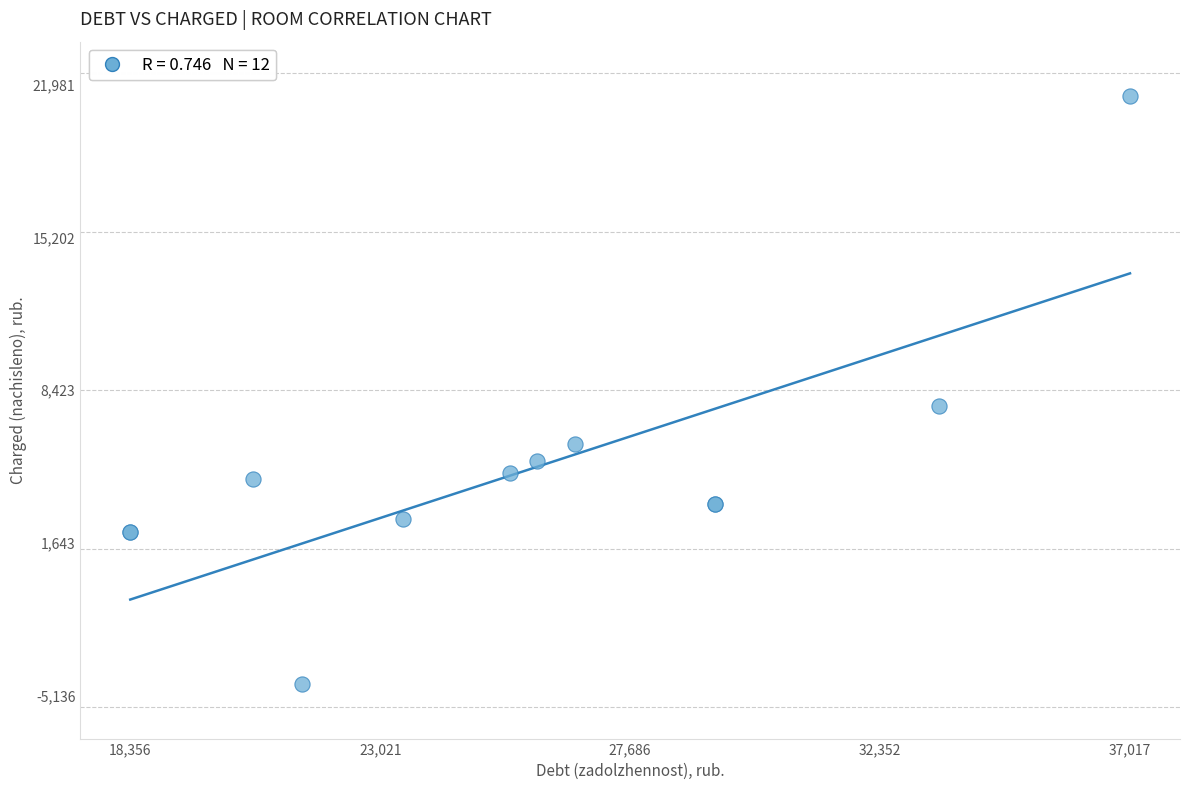

What Y value in the scatter plot is closest to 8422?

7698.7